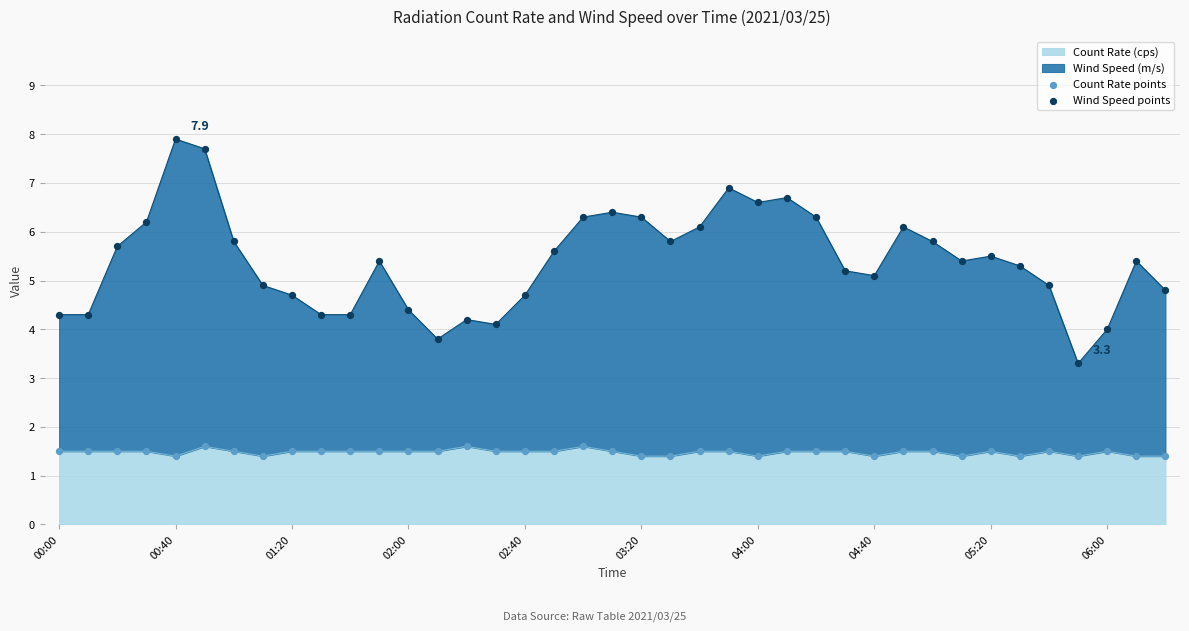

What is the maximum value for Count Rate (cps)?

1.6